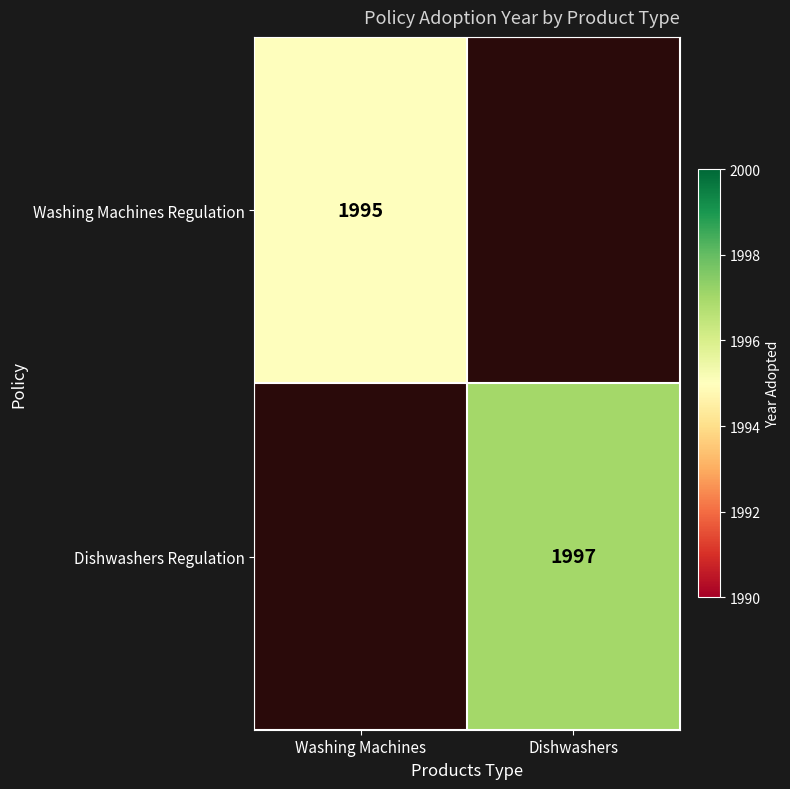

Which has a higher value, Dishwashers or Washing Machines?

Washing Machines